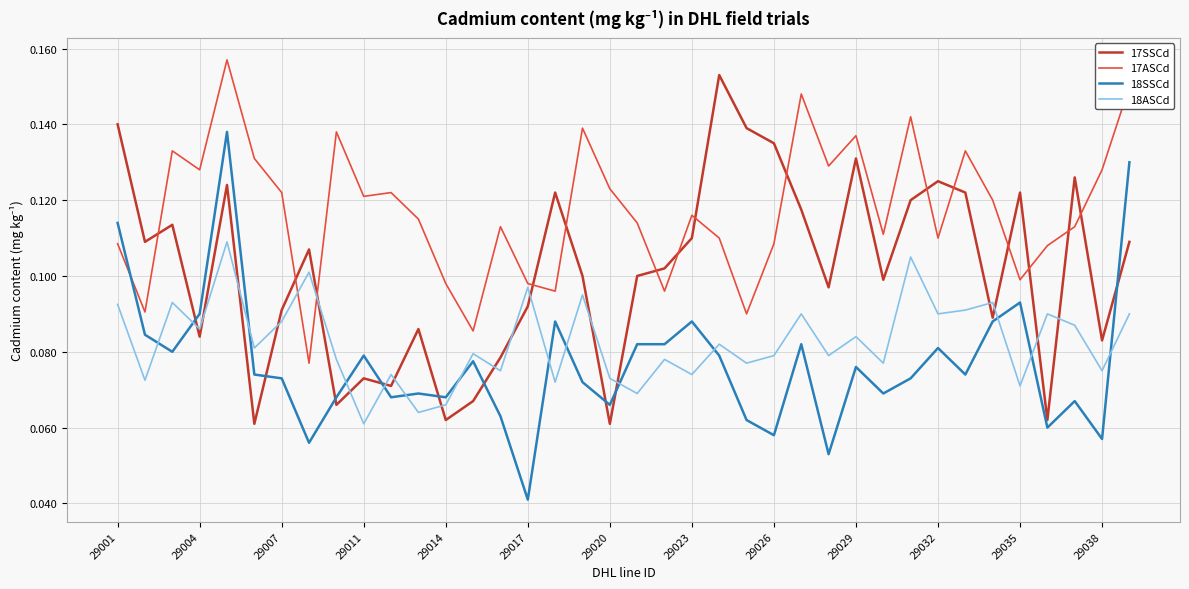

In 17SSCd, how many points are higher than both neighbors (excluding endpoints)?

11